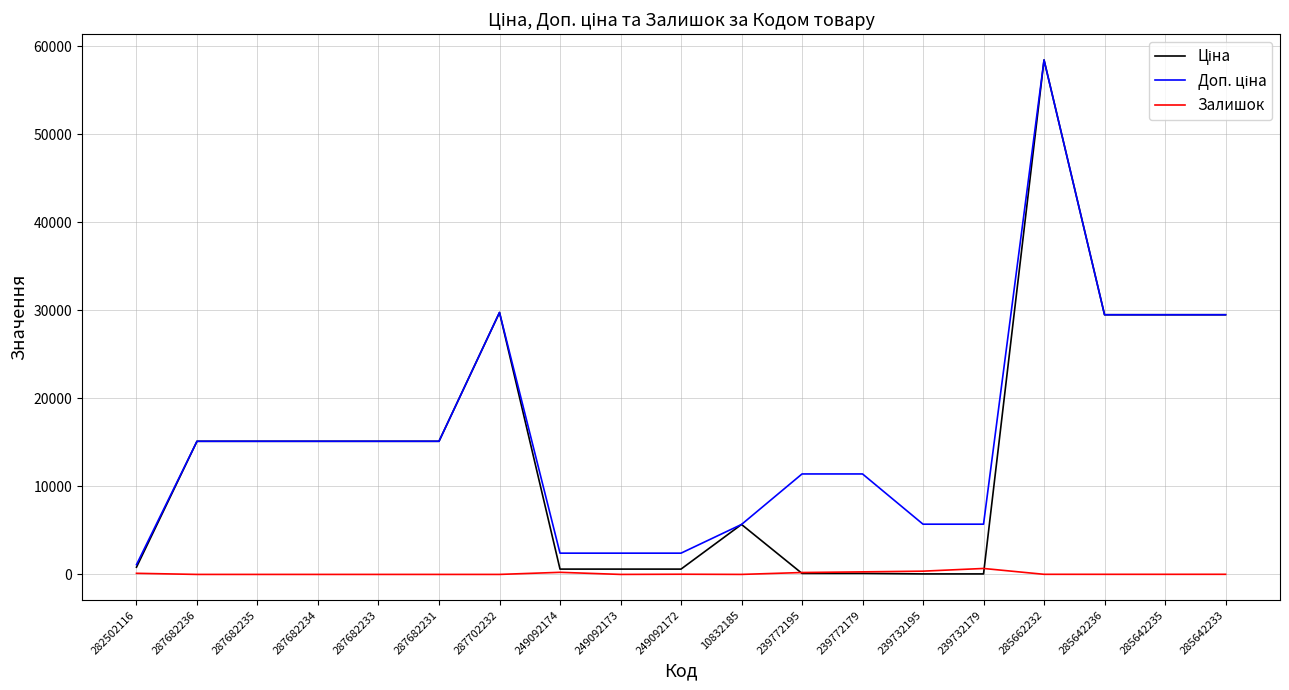

Which category has the highest value across all series?

285662232